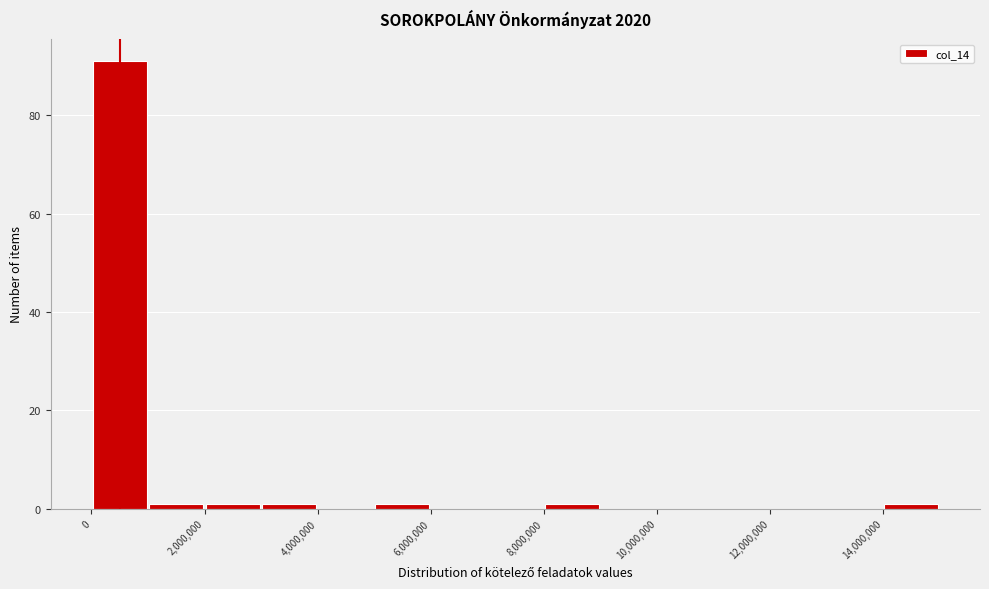

Reading left to right, list every bar in this chart as the range it spans on the x-axis followed by its height. The values are not printed on the chart, so give them approximately, as read against the axis.

0 to 1000000: 92
1000000 to 2000000: under 2
2000000 to 3000000: under 2
3000000 to 4000000: under 2
4000000 to 5000000: 0
5000000 to 6000000: under 2
6000000 to 7000000: 0
7000000 to 8000000: 0
8000000 to 9000000: under 2
9000000 to 10000000: 0
10000000 to 11000000: 0
11000000 to 12000000: 0
12000000 to 13000000: 0
13000000 to 14000000: 0
14000000 to 15000000: under 2